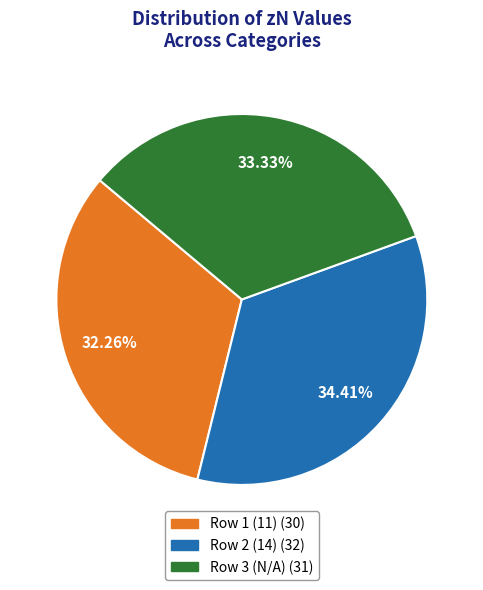

Does any single category account for the majority?

No